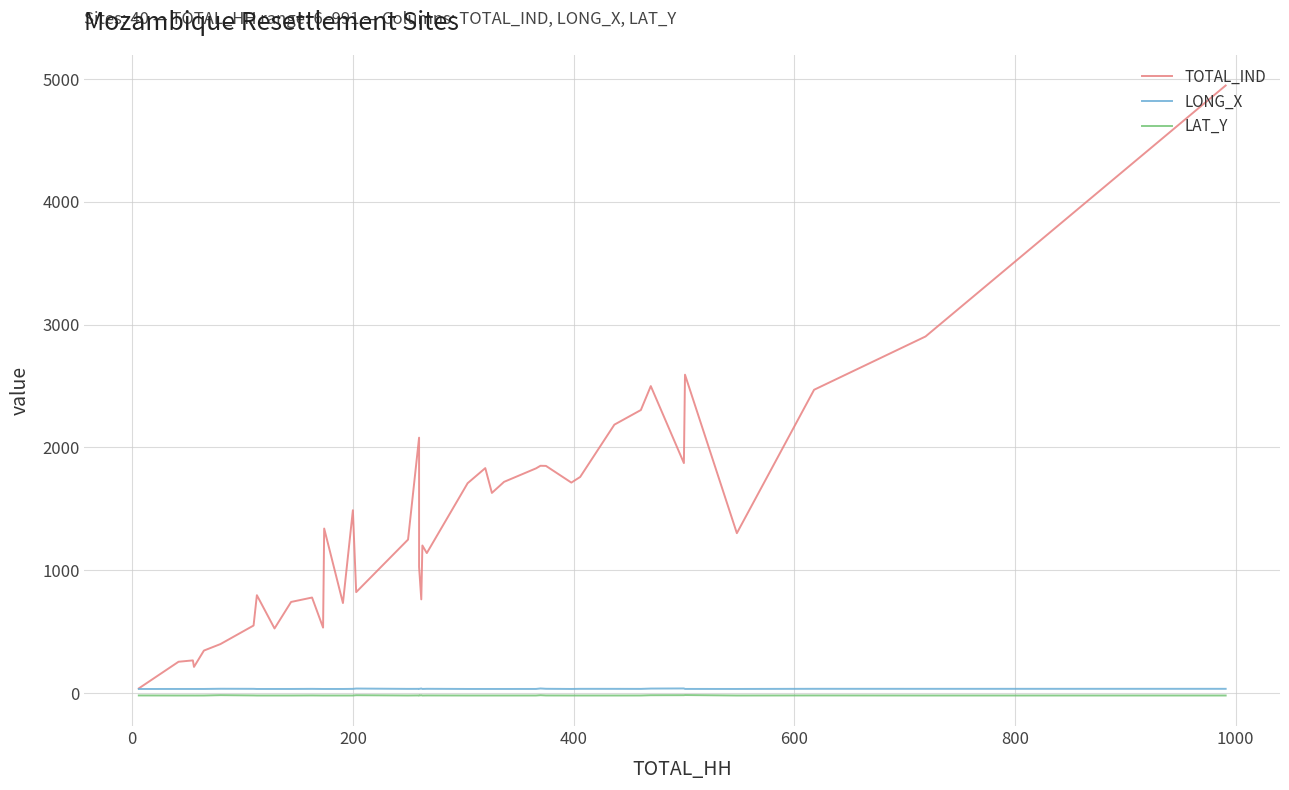

Reading left to right, what are all the values shown in this chart?

TOTAL_IND: 38.0	255.0	266.0	213.0	346.0	399.0	550.0	797.0	526.0	742.0	778.0	533.0	1340.0	733.0	1489.0	822.0	1250.0	2080.0	1028.0	763.0	1202.0	1140.0	1709.0	1832.0	1630.0	1720.0	1830.0	1851.0	1850.0	1714.0	1760.0	2186.0	2305.0	2500.0	1873.0	2593.0	1302.0	2470.0	2904.0	4948.0
LONG_X: 33.2	33.4	33.4	33.3	33.4	35.0	34.4	33.3	33.3	33.4	34.2	33.3	33.4	33.4	34.1	36.8	34.0	34.2	33.6	37.2	33.4	34.7	33.4	33.4	33.4	33.4	33.5	37.3	34.7	33.4	34.4	34.3	33.9	36.6	37.5	33.6	33.4	34.6	34.4	34.6
LAT_Y: -19.5	-20.0	-20.0	-20.1	-20.0	-17.1	-19.4	-20.0	-19.9	-20.0	-19.3	-20.0	-20.0	-20.0	-20.0	-17.5	-19.9	-19.2	-19.9	-17.6	-20.0	-19.4	-20.0	-19.9	-20.0	-20.0	-19.9	-17.4	-19.6	-20.0	-20.0	-20.0	-19.8	-17.6	-17.3	-16.1	-20.0	-19.5	-20.0	-19.9